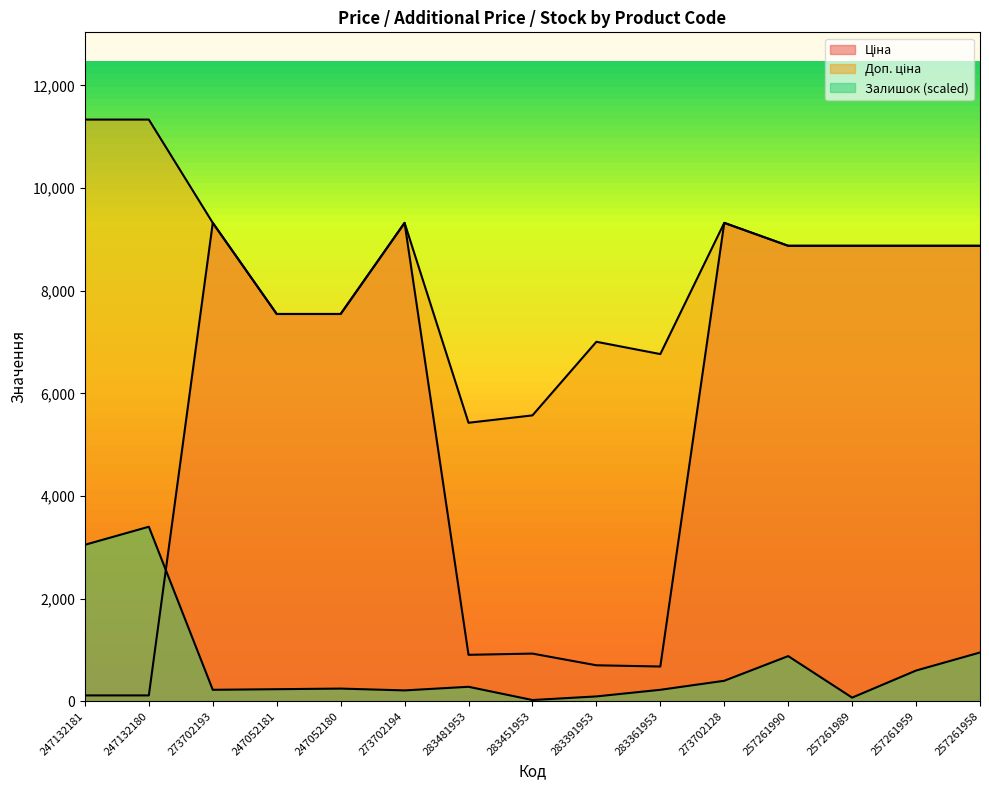

What is the label of the 6th point from the left?

273702194